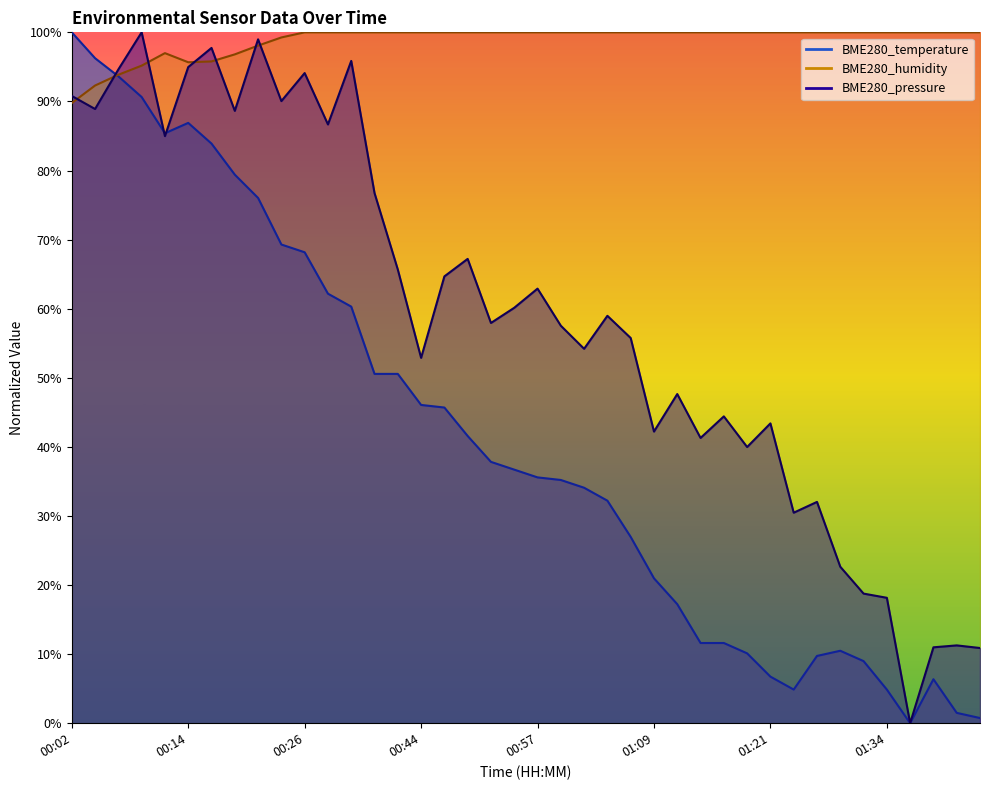

What is the total value across all series at 00:39?

216.2